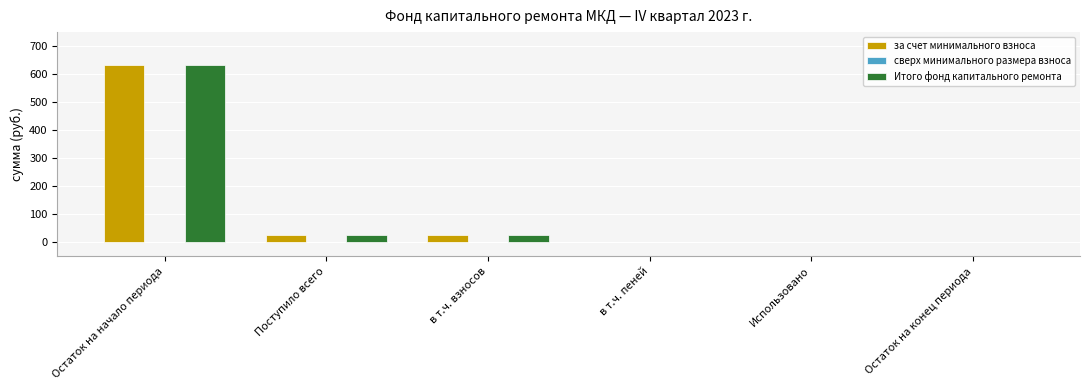

What is the approximate value of Итого фонд капитального ремонта at Остаток на начало периода?

634.1